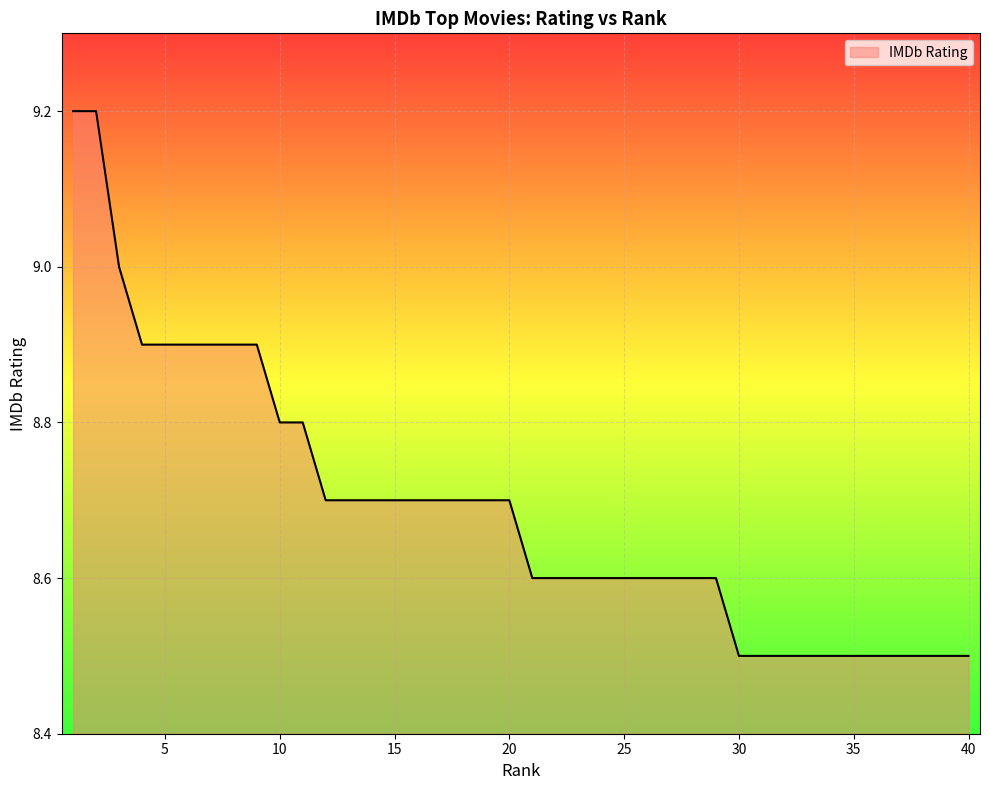

What is the greatest value displayed?

9.2